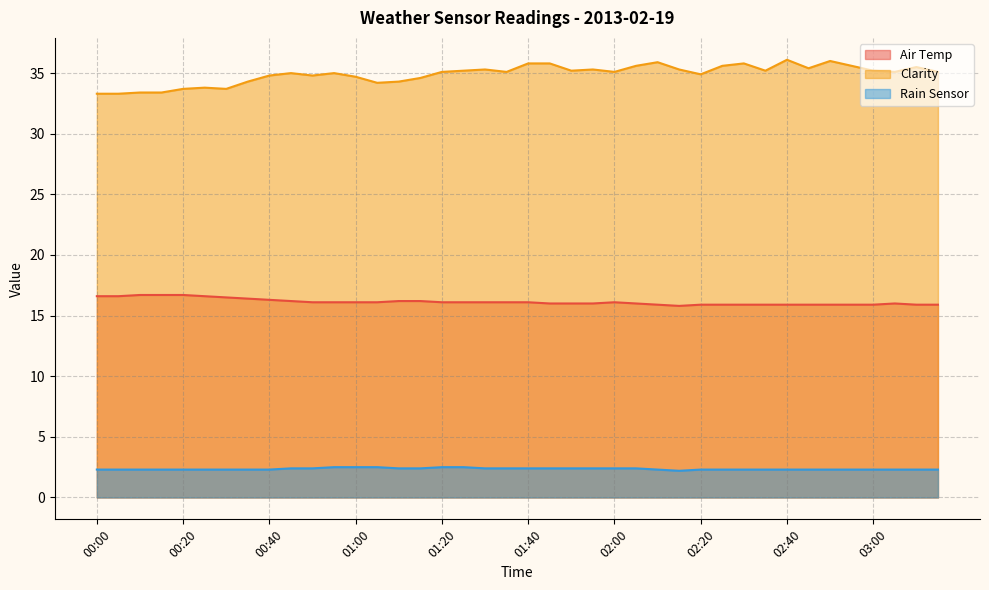

Between 01:55 and 02:15, which series saw the biggest shift?

Rain Sensor